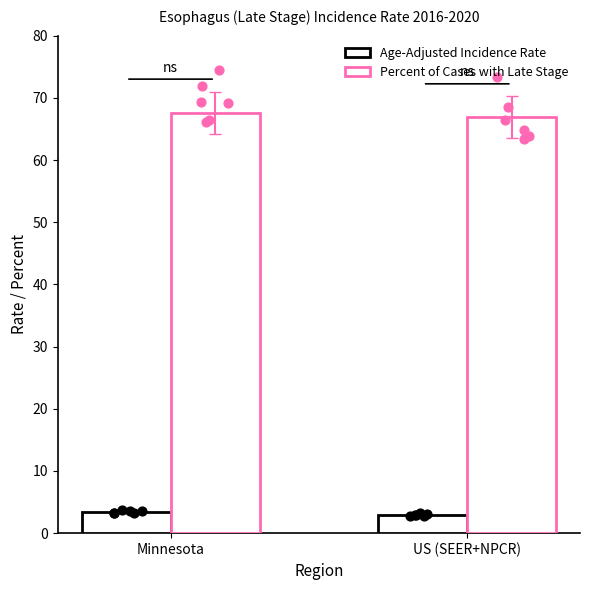

What are all the series names shown in the legend?

Age-Adjusted Incidence Rate, Percent of Cases with Late Stage